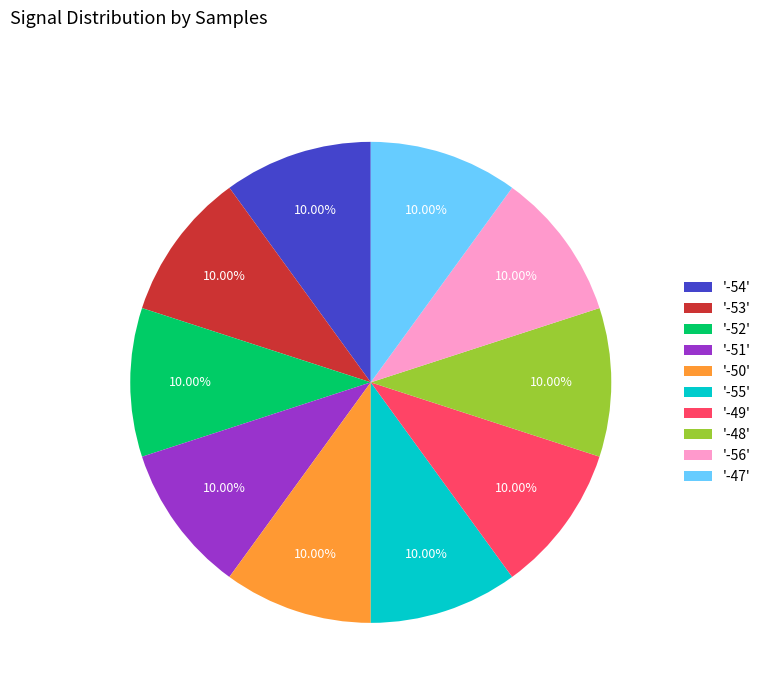

Do '-53' and '-52' together represent more than half of the pie?

No